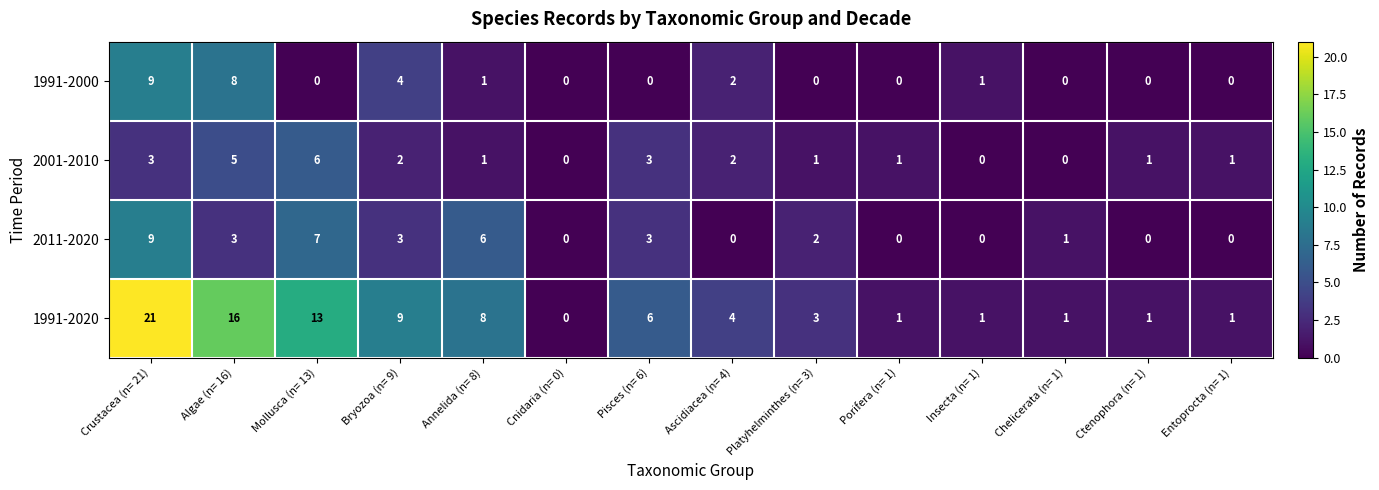

What is the sum of the 1991-2020 values at Entoprocta (n= 1) and Crustacea (n= 21)?

22